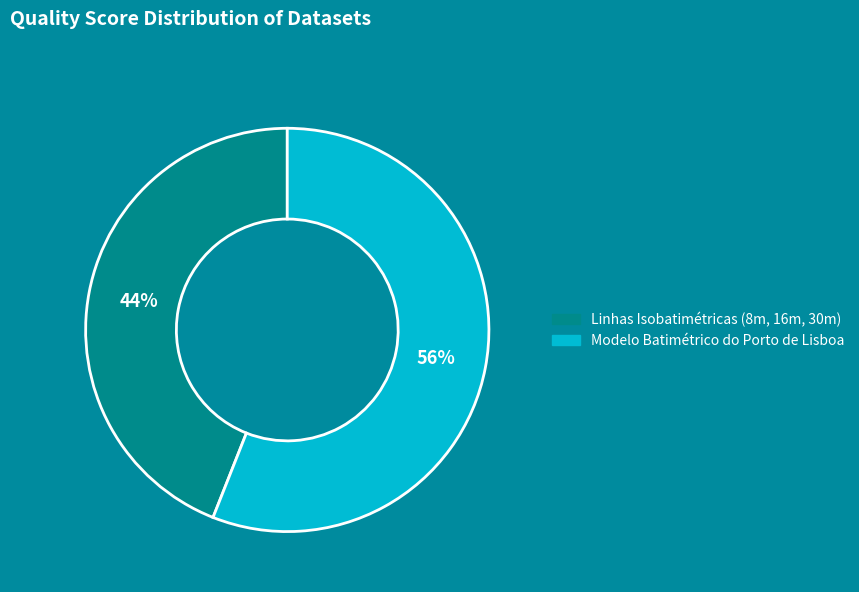

To the nearest percent, what is the average slice percentage?

50%